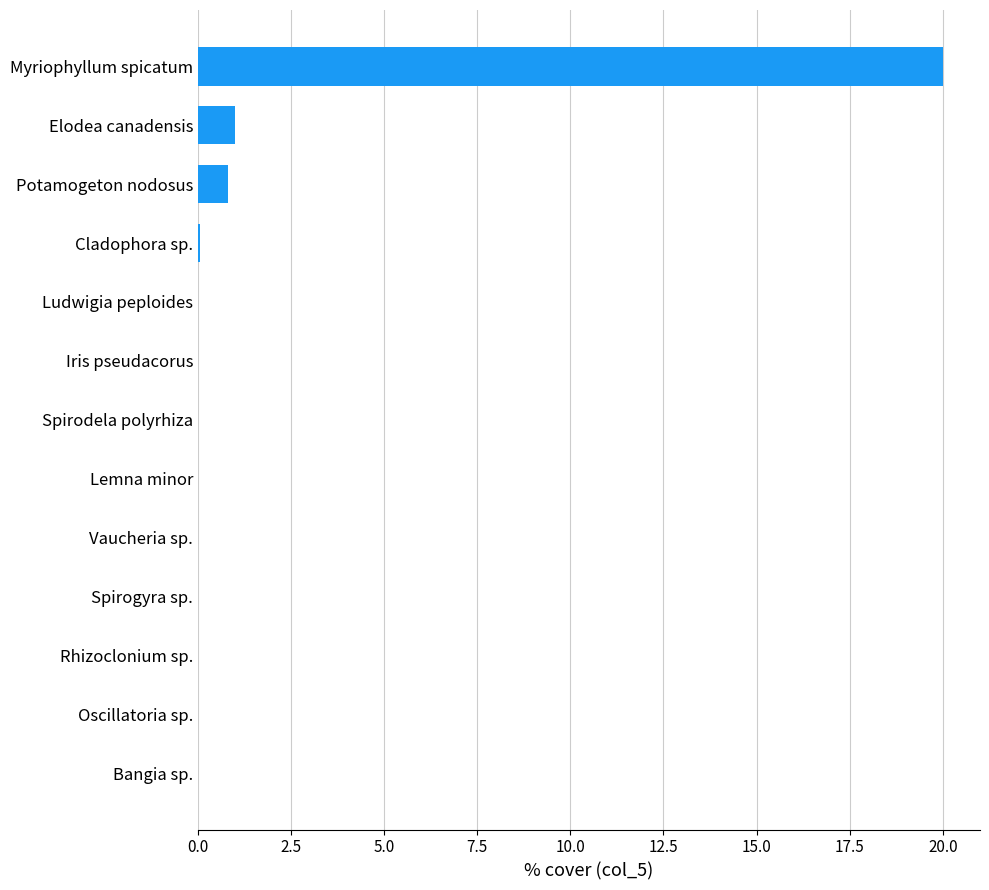

Are the bars horizontal?

Yes